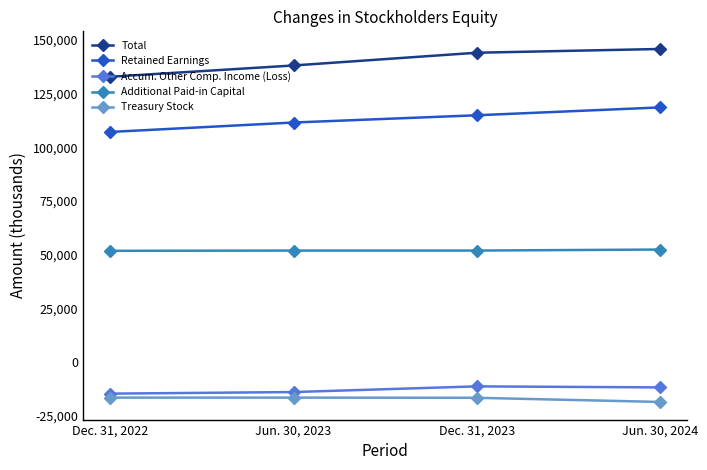

What is the label of the 1st point from the right?

Jun. 30, 2024